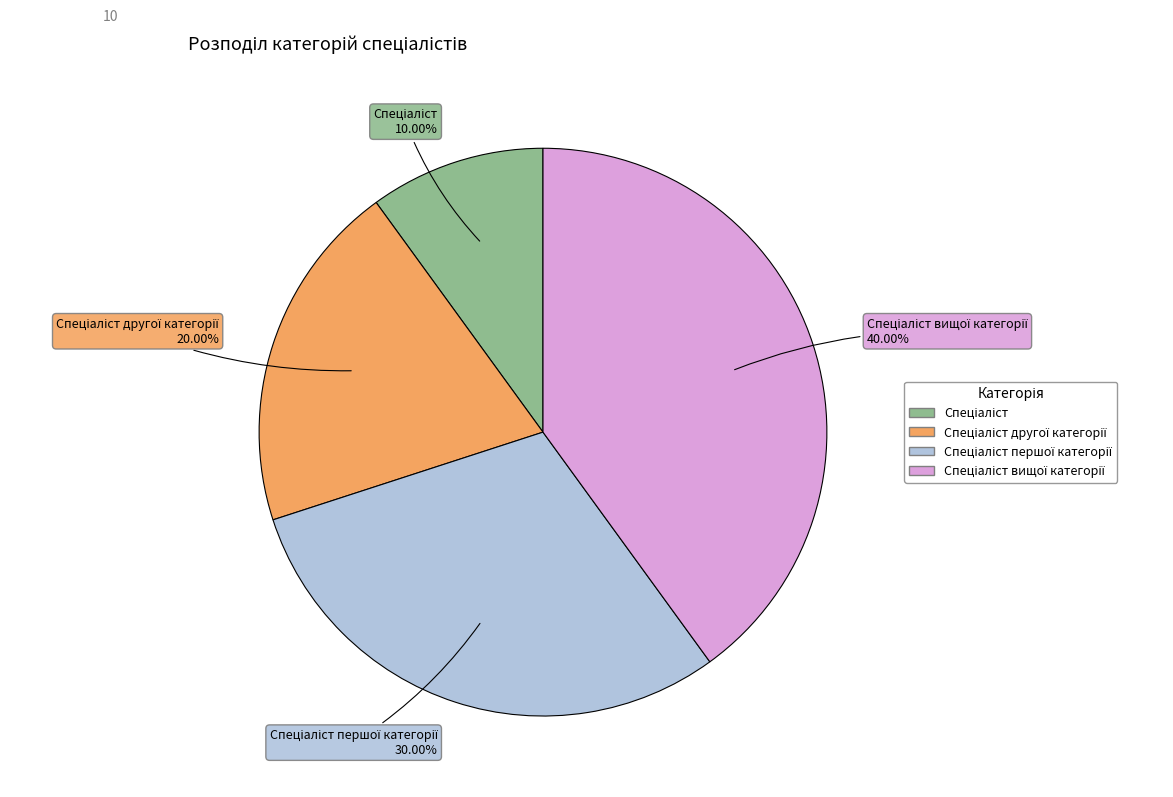

Is there any slice that represents more than half of the pie?

No